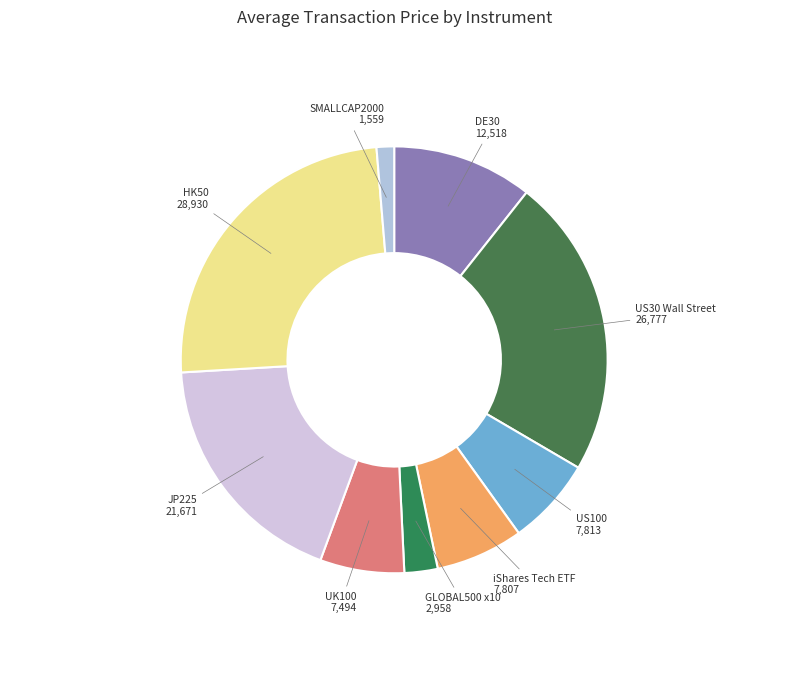

Rank the categories by value from lowest to highest.

US SMALLCAP2000 Equity Index CFD, US GLOBAL500 Equity Index CFD x 10, UK UK100 Equity Index CFD, US iShares Technology ETF CFD, US US100 Equity Index CFD, Germany DE30 Equity Index CFD, Japan JP225 Equity Index CFD, US US30 Equity Index CFD - Wall Street, Hong Kong HK50 Equity Index CFD